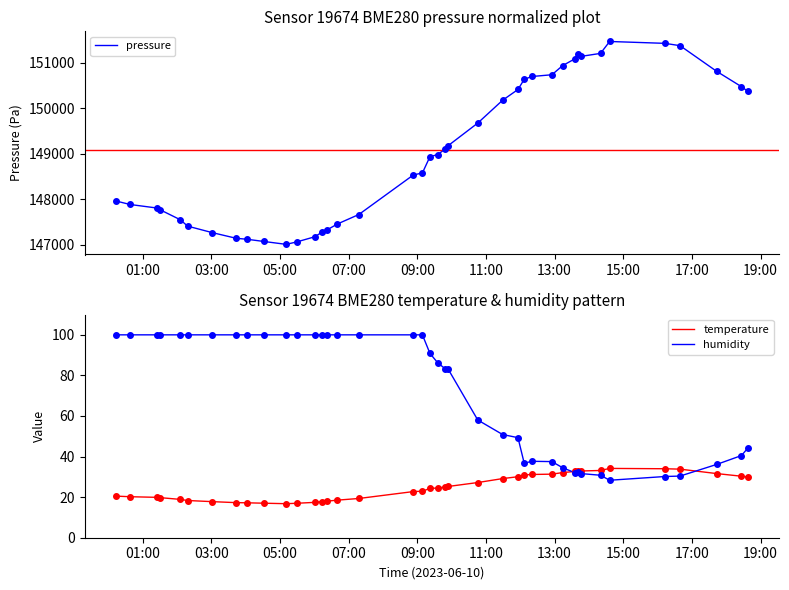

What is the smallest value displayed?

16.8